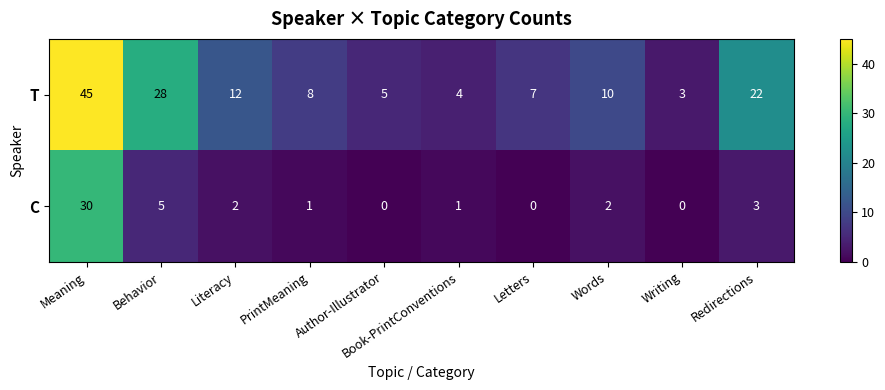

What is the difference between the maximum and minimum values in the C series?

30